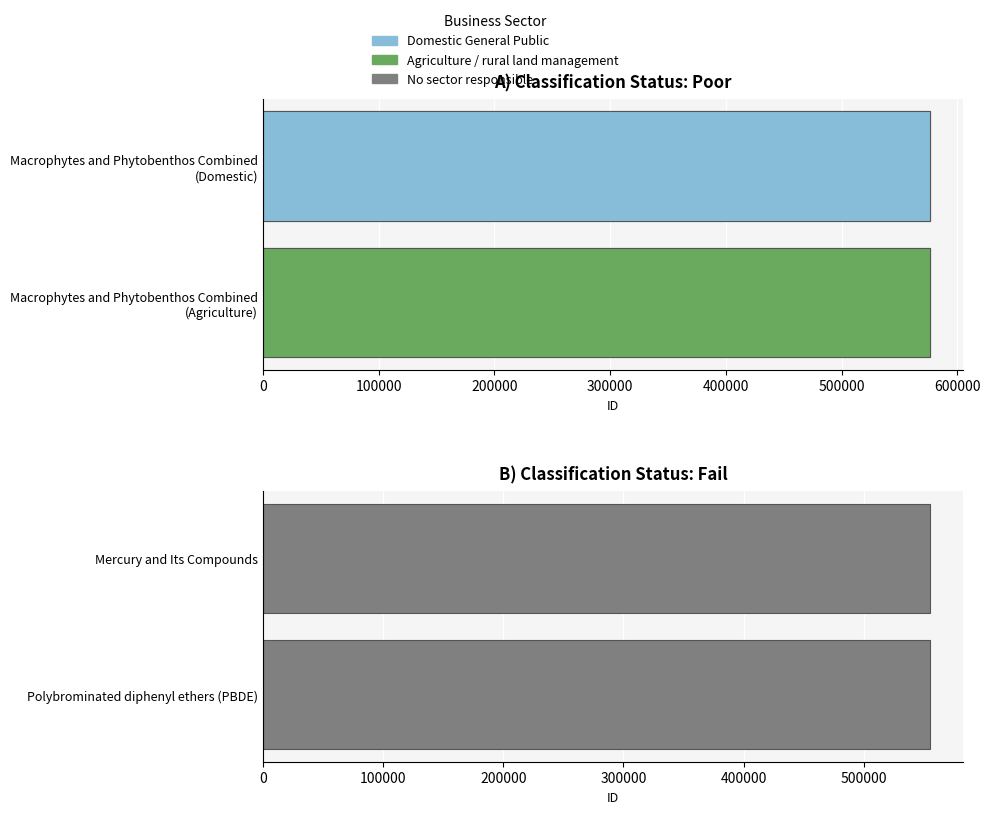

The ID series shows 304169 at Mercury and Its Compounds. True or false?

False